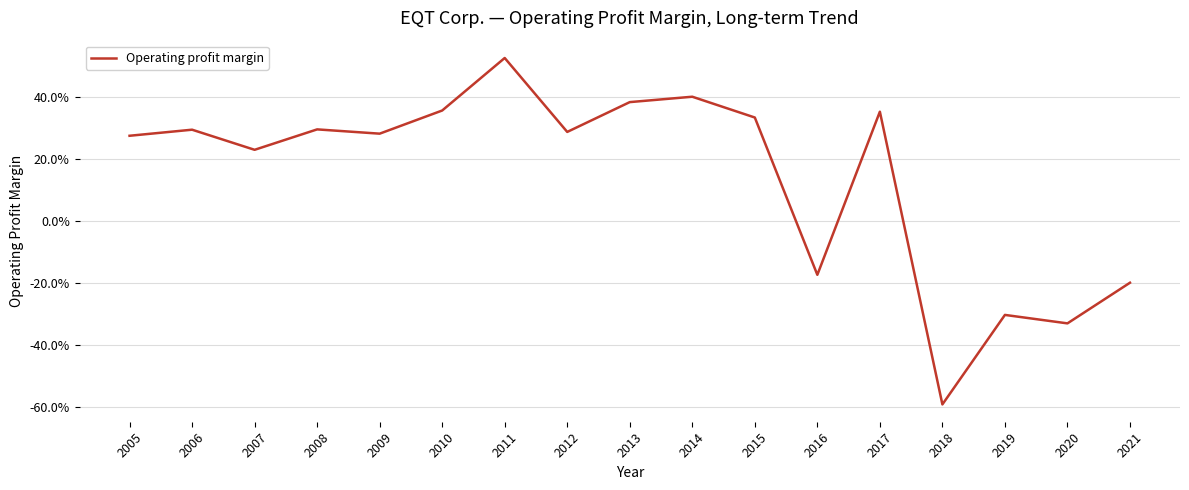

How many points are higher than both their immediate neighbors (excluding endpoints)?

6